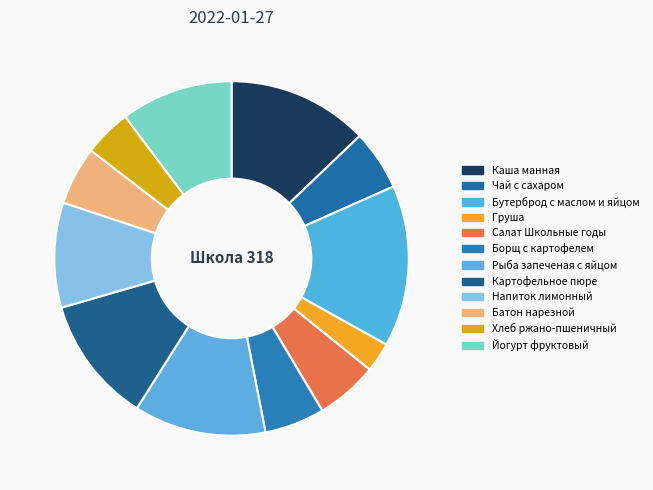

Is it true that Каша манная is 24% of the pie?

False